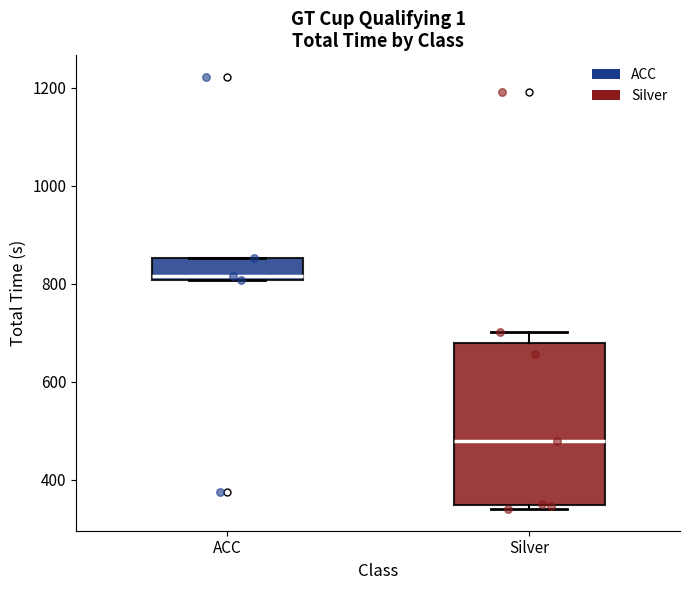

Where does the upper whisker of the box for Silver end on the y-axis? The values are not printed on the chart, so give them approximately, as read against the axis.

700